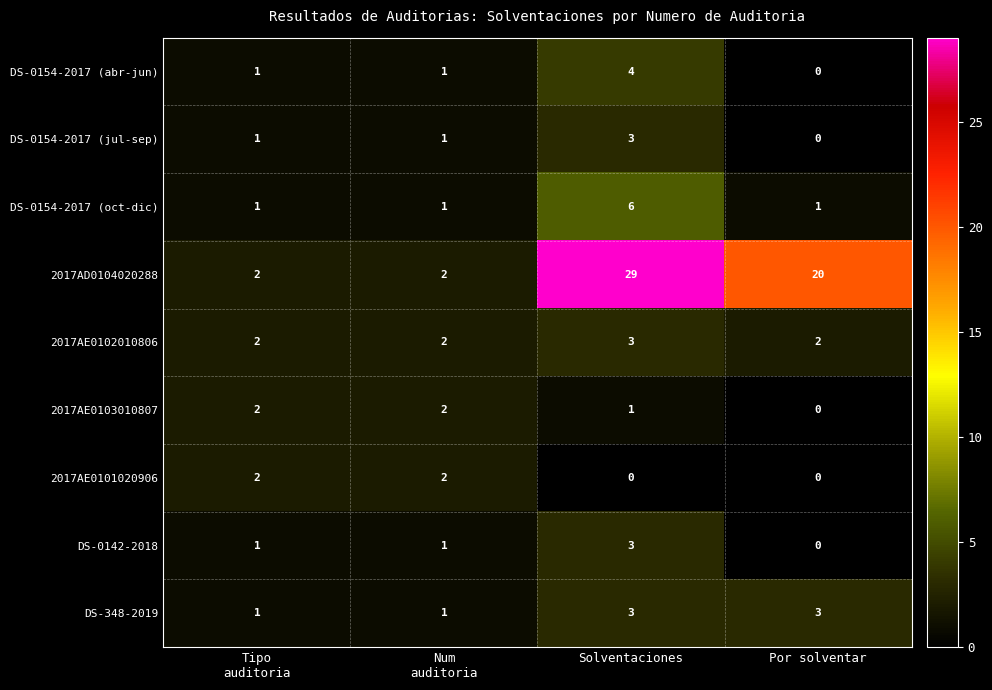

What is the total value across all series at Por solventar?

26